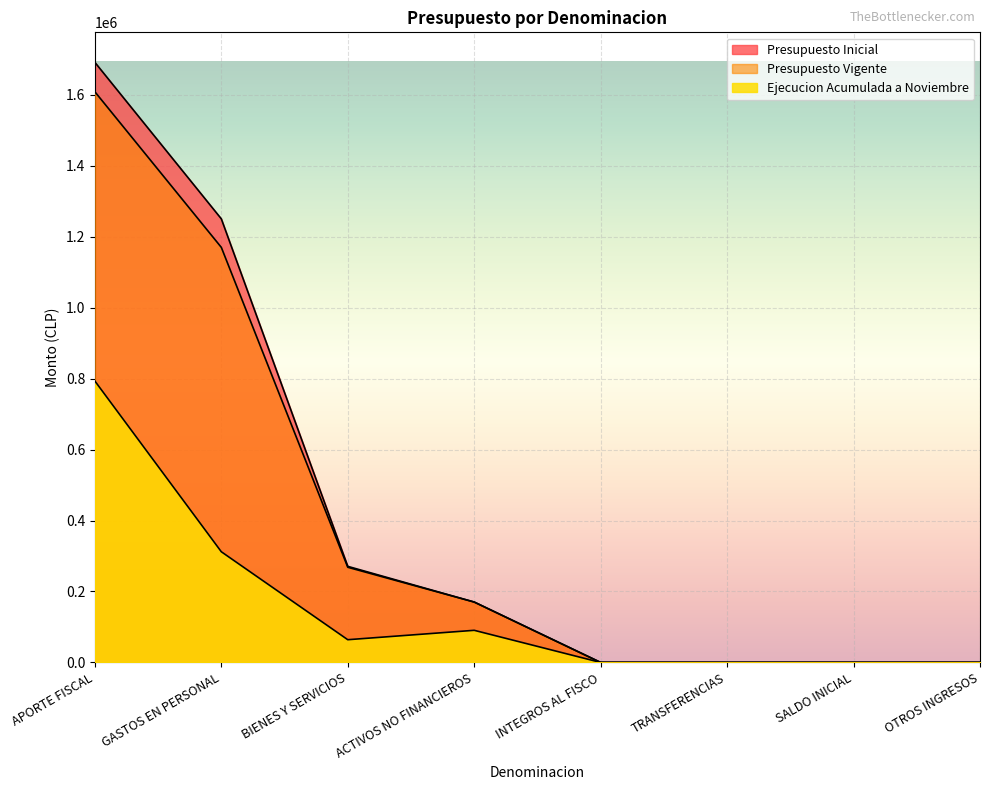

What is the value of the Presupuesto Vigente point at the 6th from the left?

10